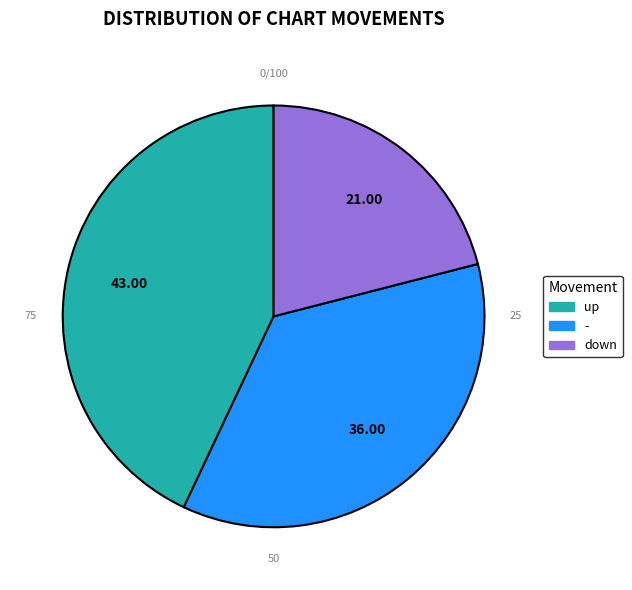

Approximately how many times larger is the value at - compared to down?

1.7